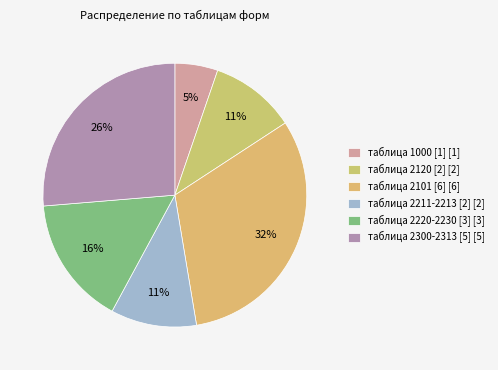

Does any single category account for the majority?

No